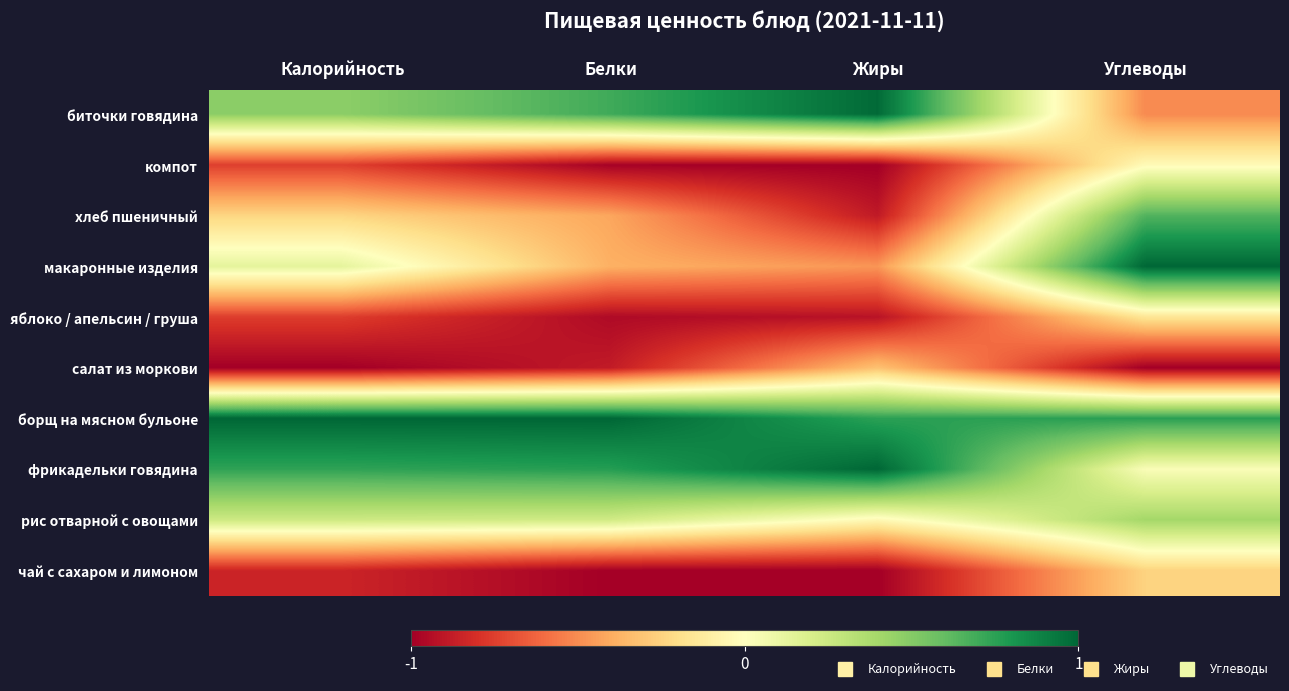

Between Белки and Калорийность, which is larger?

Белки